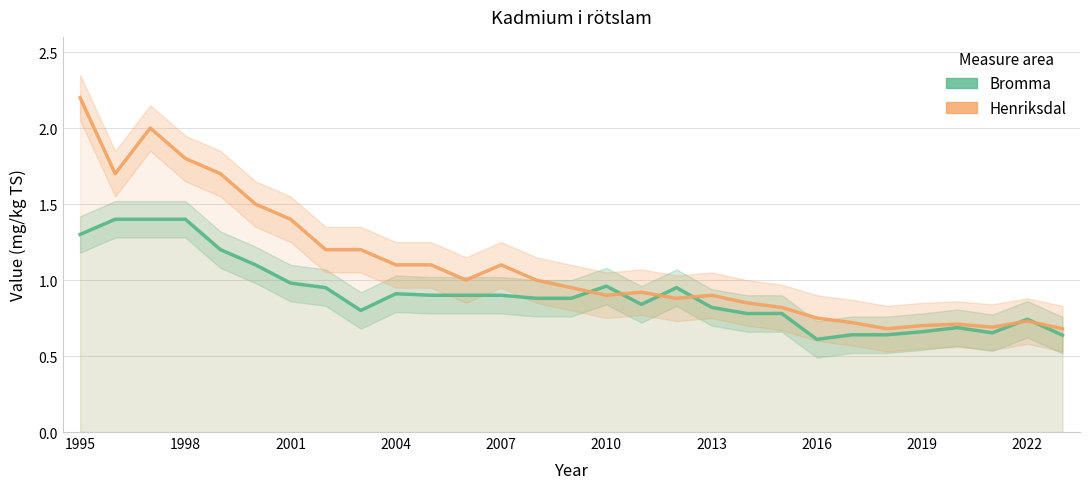

Between 1995 and 2013, which series saw the biggest shift?

Henriksdal